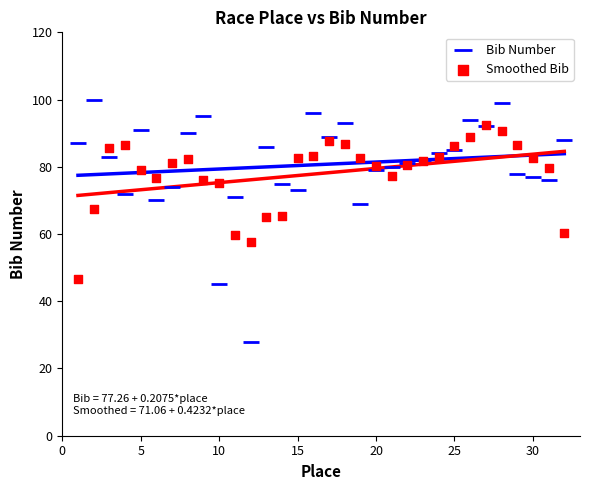

Which series reaches the minimum Y coordinate?

Bib Number